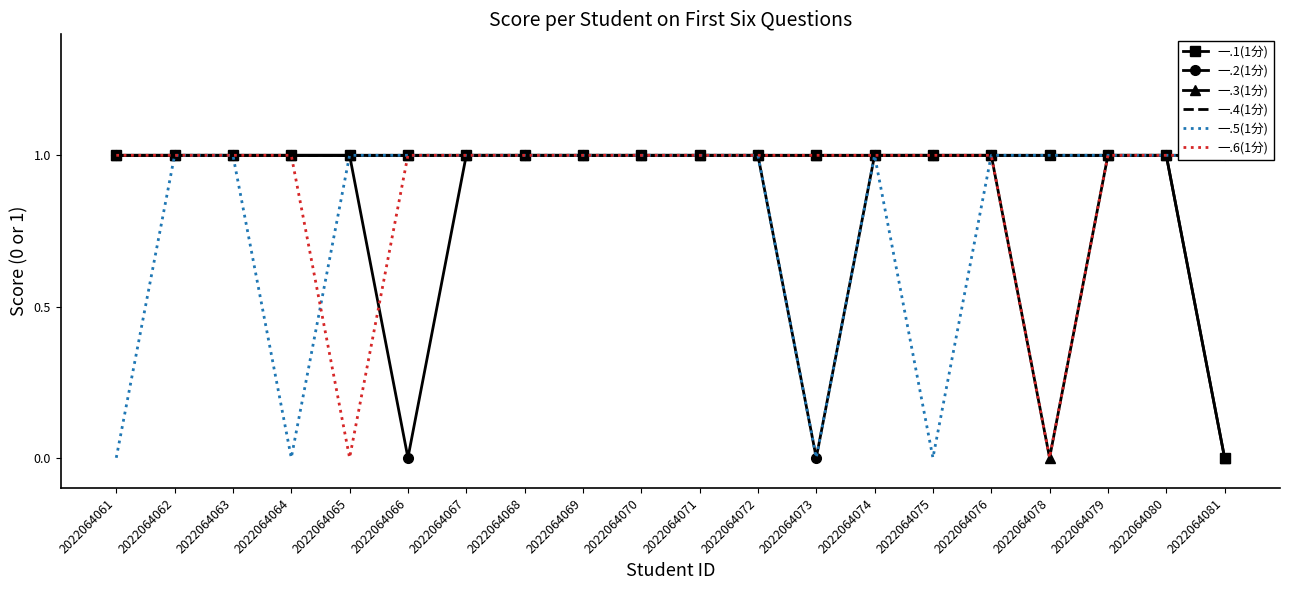

True or false: 一.3(1分) has more than 1 interior local peaks.

False